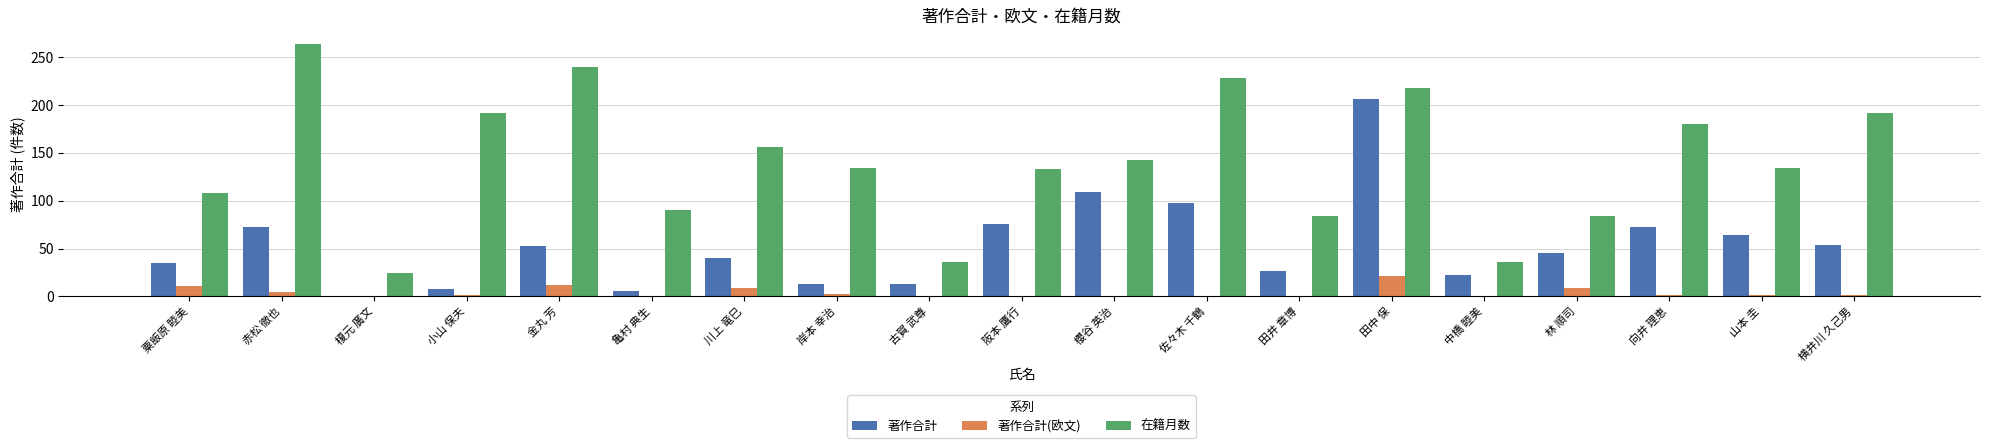

What is the sum of all 著作合計 values?

1015